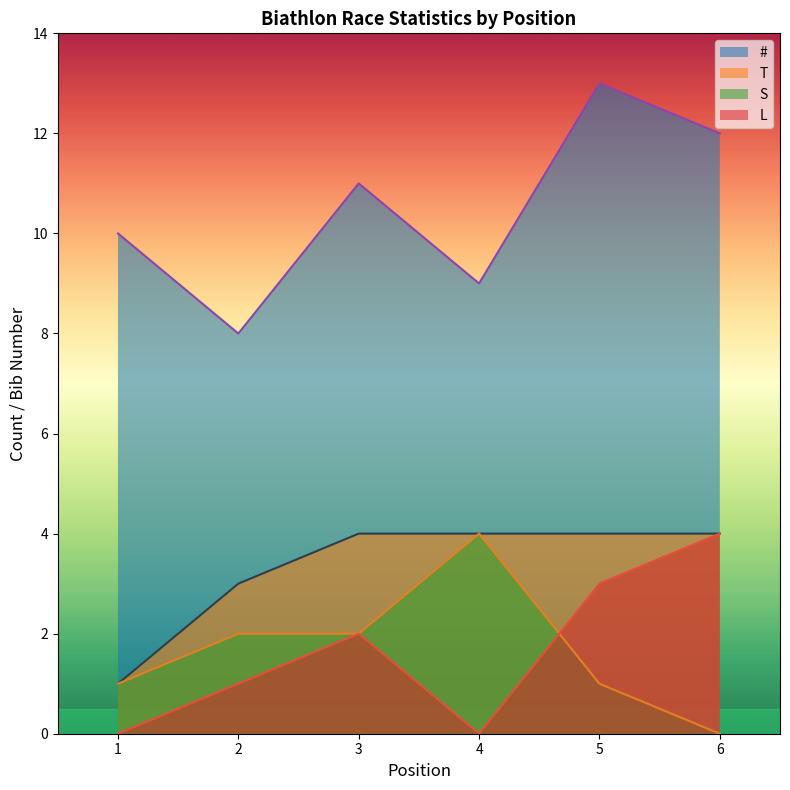

The L series shows 3 at 5. True or false?

True